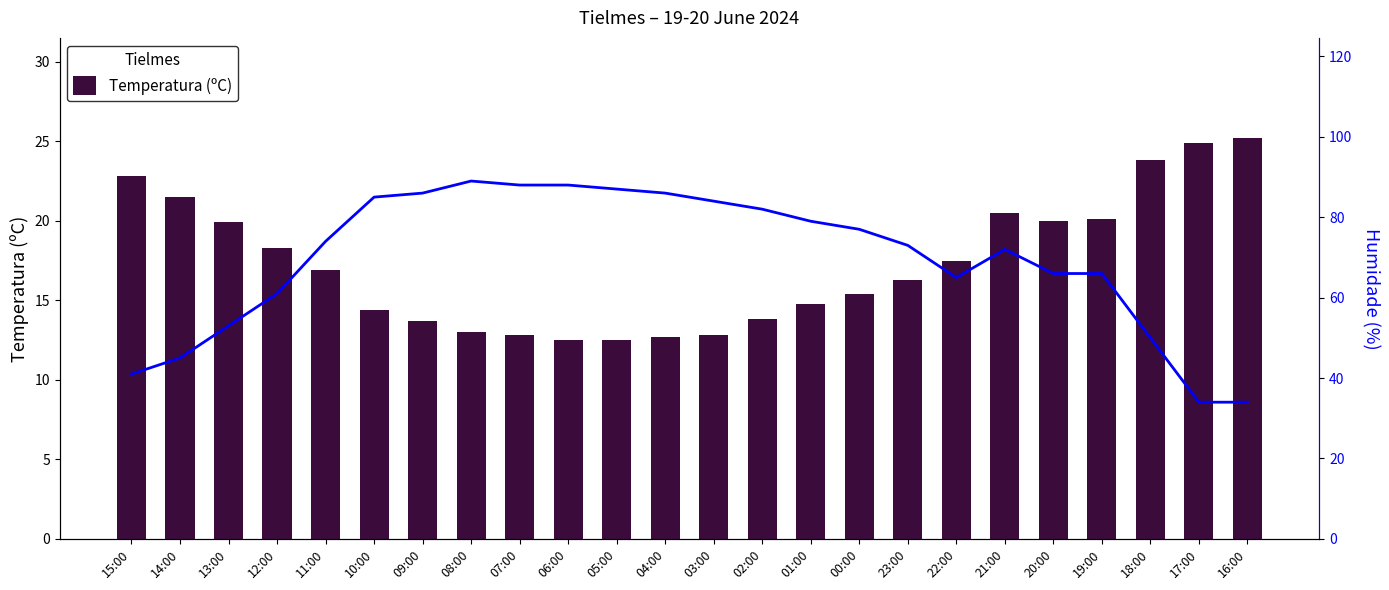

How many values in the Humidade (%) series are below 74?

12